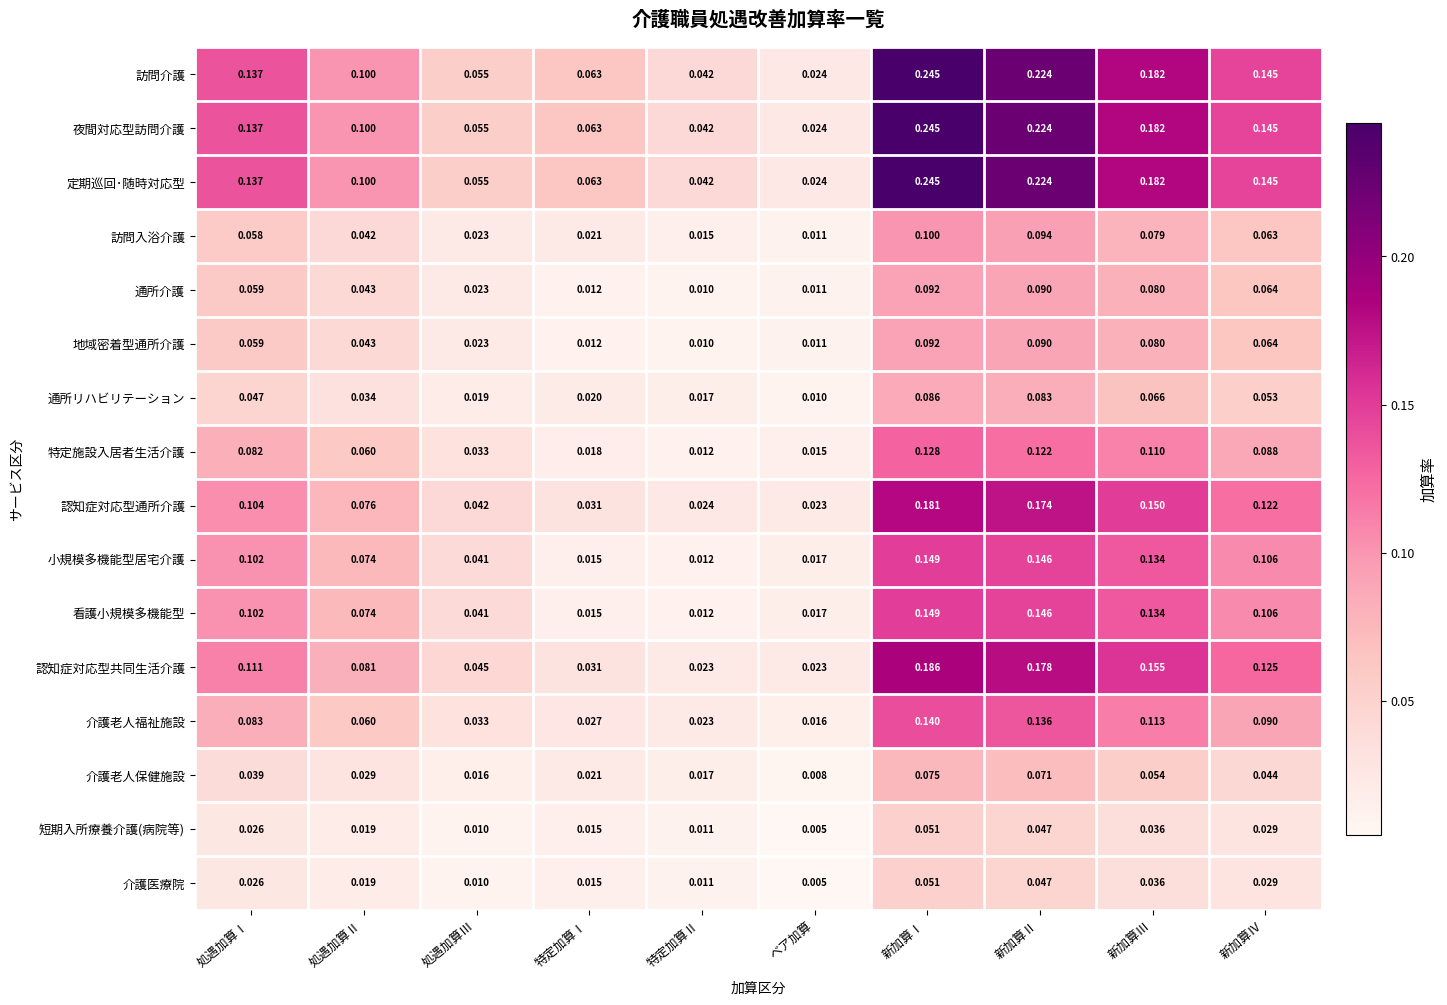

Which label corresponds to the largest value in the chart?

新加算Ⅰ